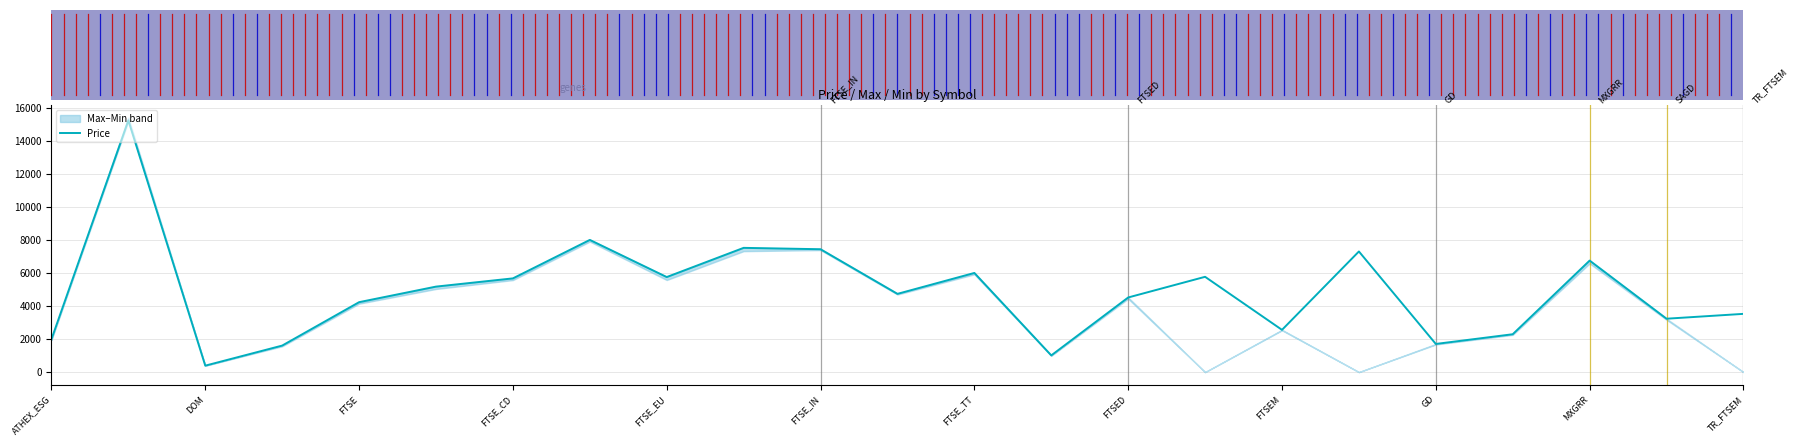

True or false: there are more than 2 points higher than both neighbors.

True